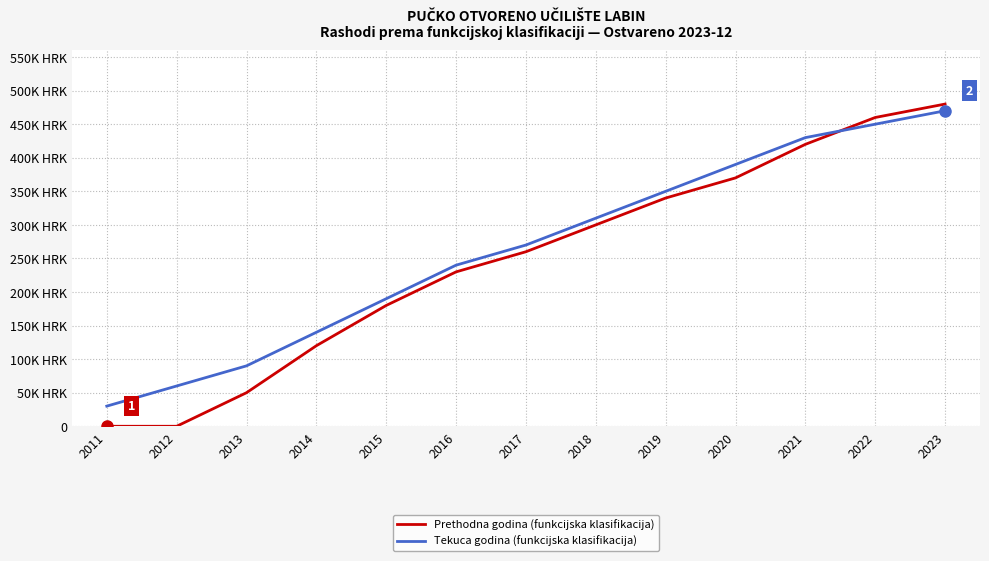

What are all the series names shown in the legend?

Prethodna godina (funkcijska klasifikacija), Tekuca godina (funkcijska klasifikacija)